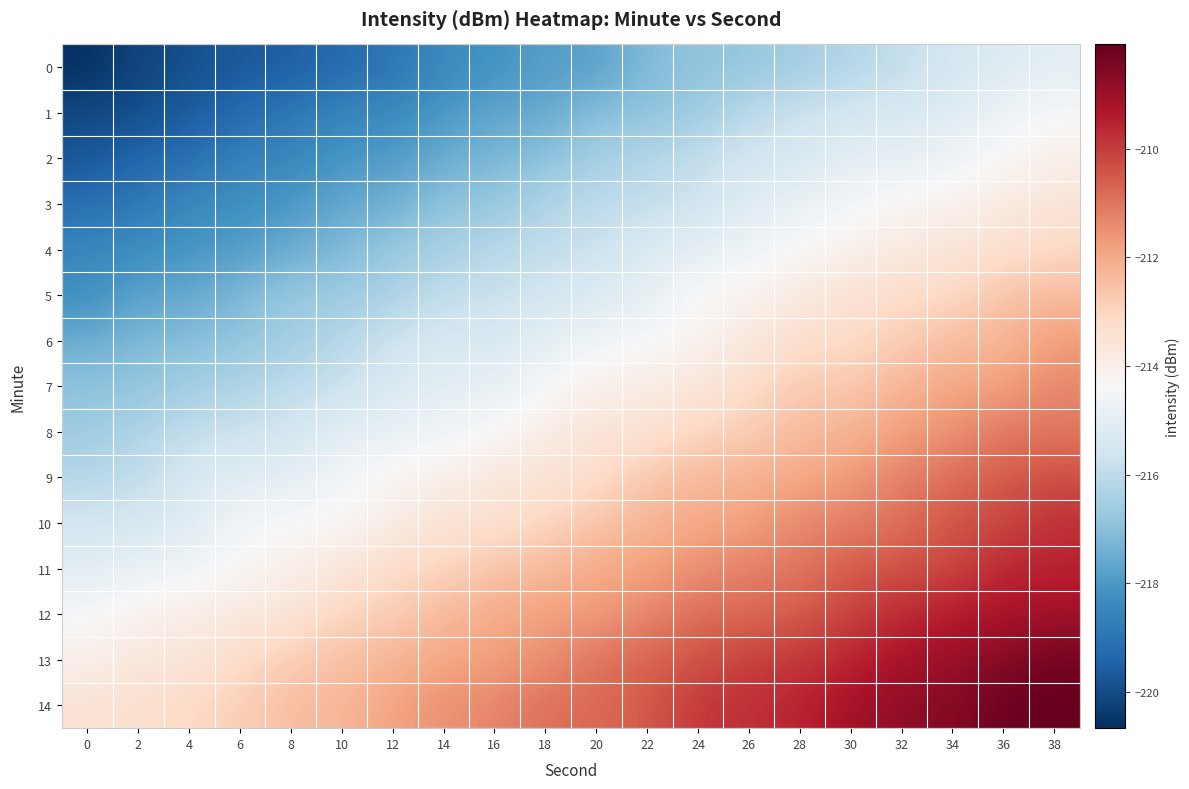

How many series are shown in this chart?

15